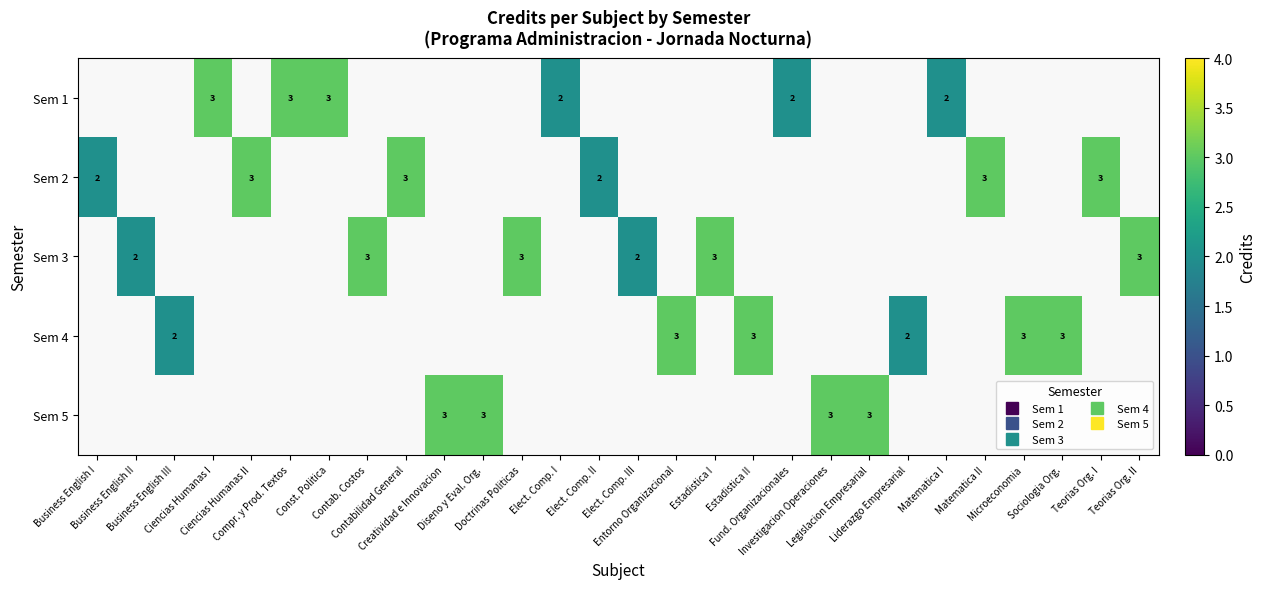

Is it true that Sem 4 equals 3.0 at Sociologia Org.?

True